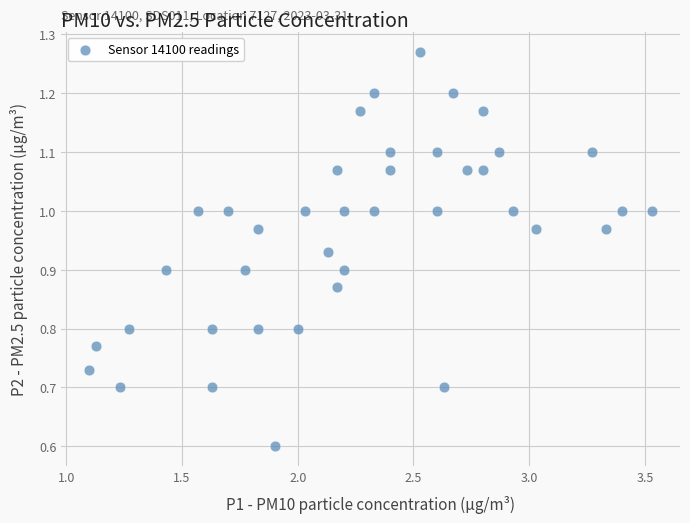

What is the range of X values (max minus min)?

2.4